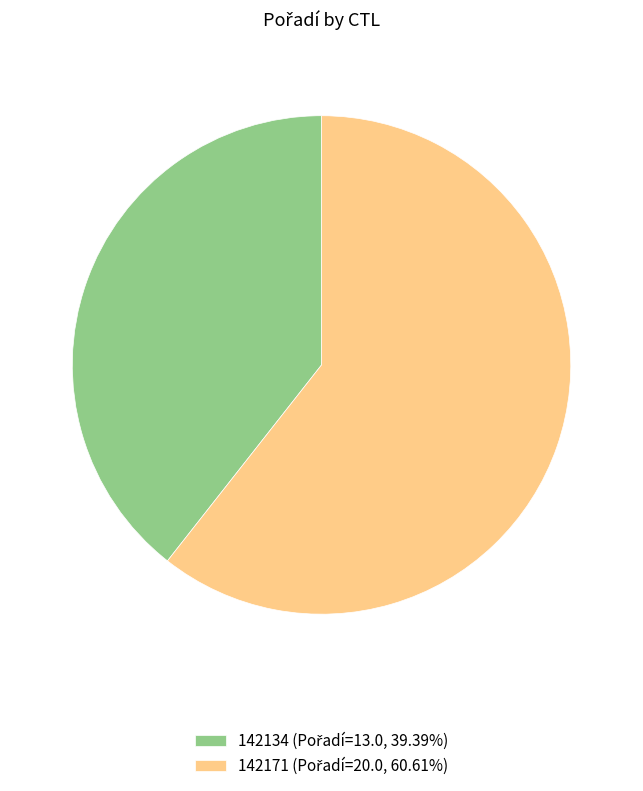

Is there any slice that represents more than half of the pie?

Yes